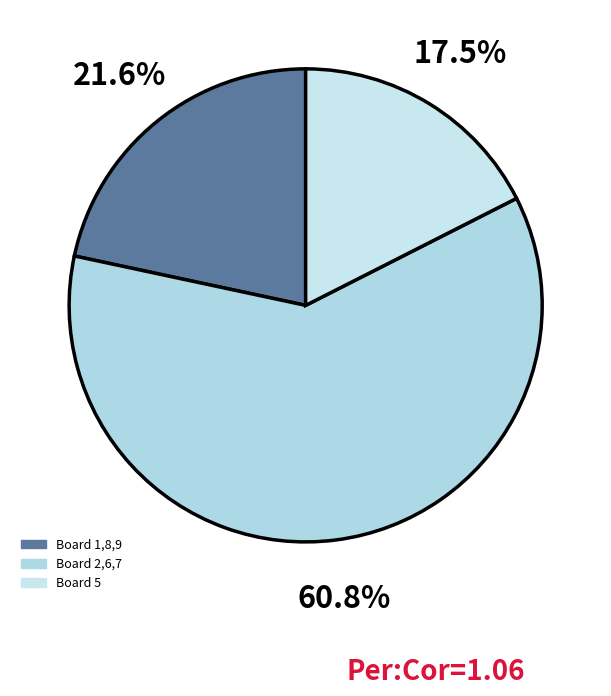

Count the number of slices in the pie.

3